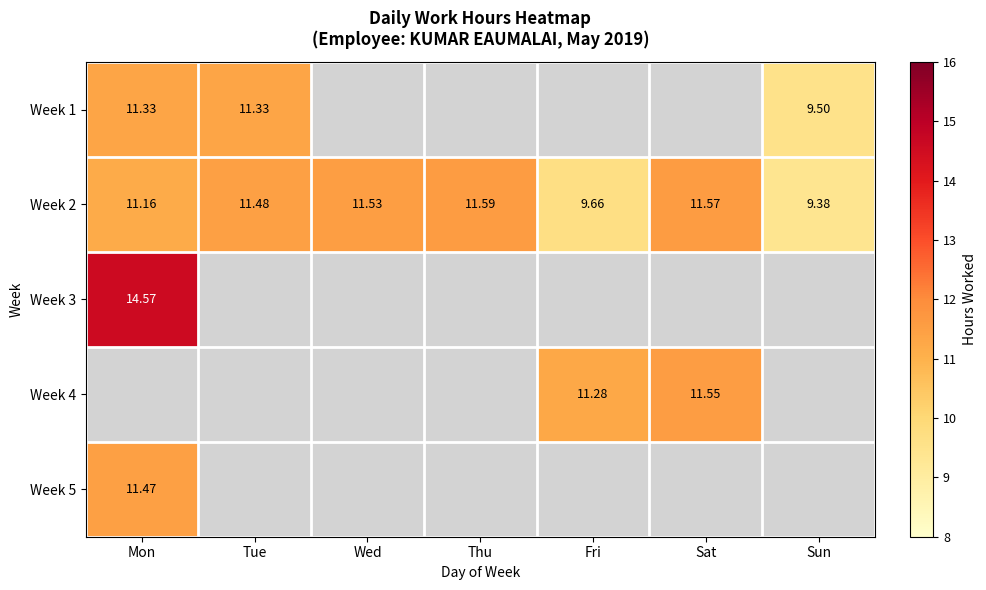

At which label does Week 2 reach its peak?

Thu